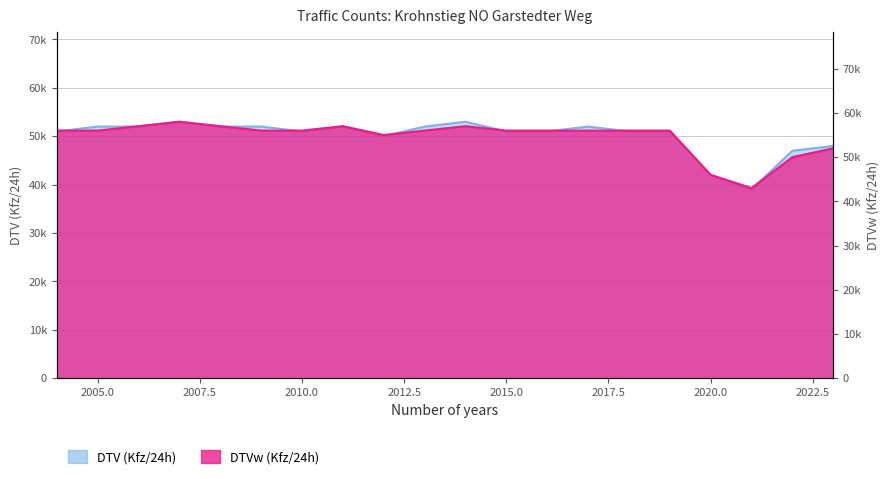

Count the number of categories in the chart.

20